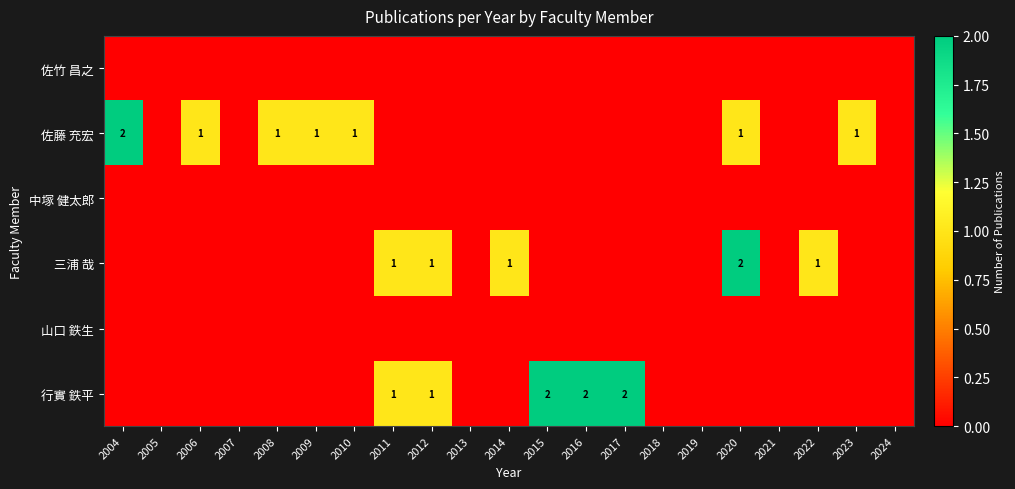

How many values in the 三浦 哉 series exceed 0?

5